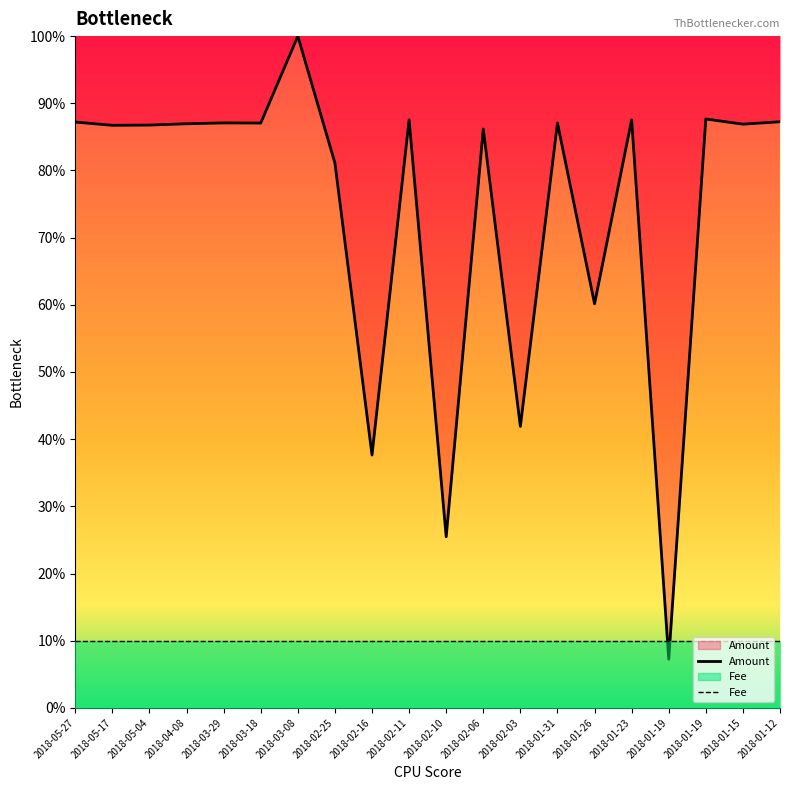

How many data points are less than 86?

6